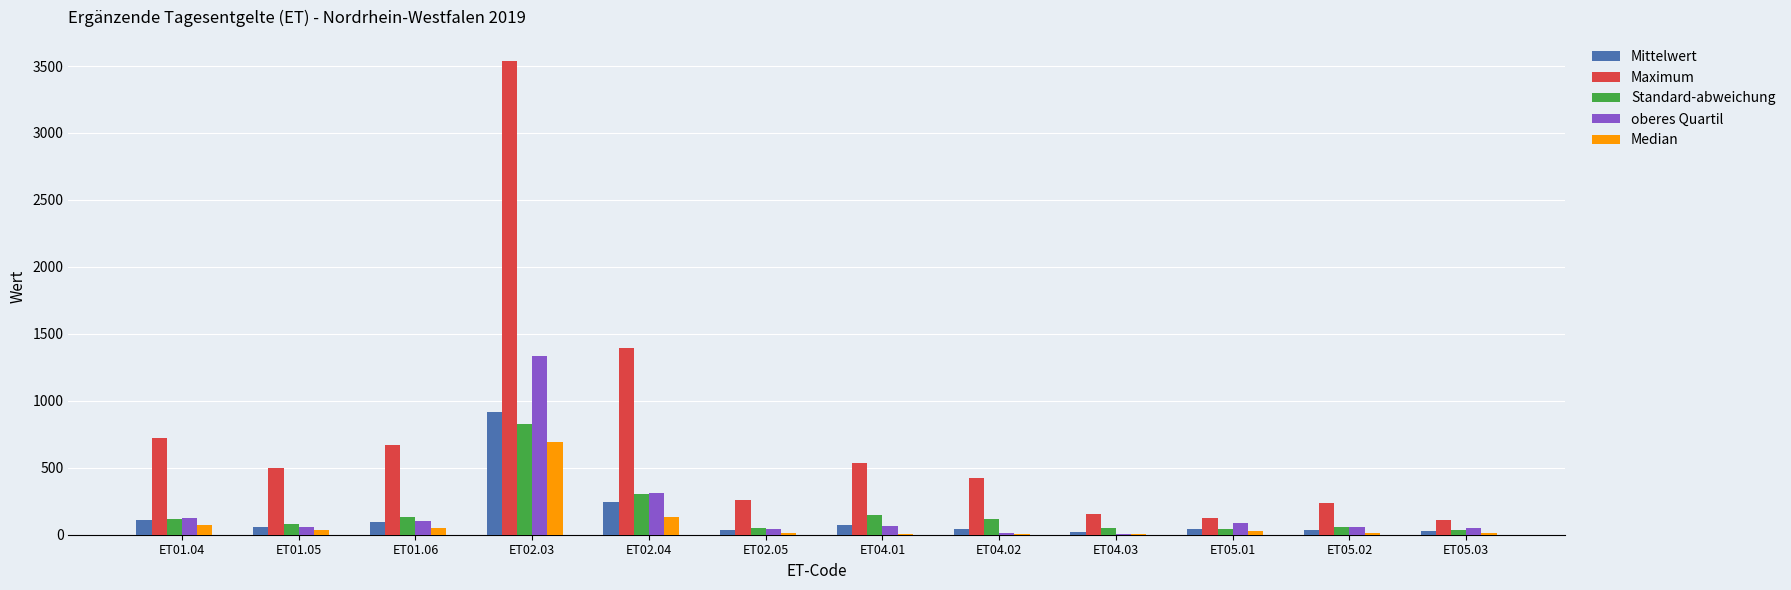

Which category has the highest value in the Mittelwert series?

ET02.03